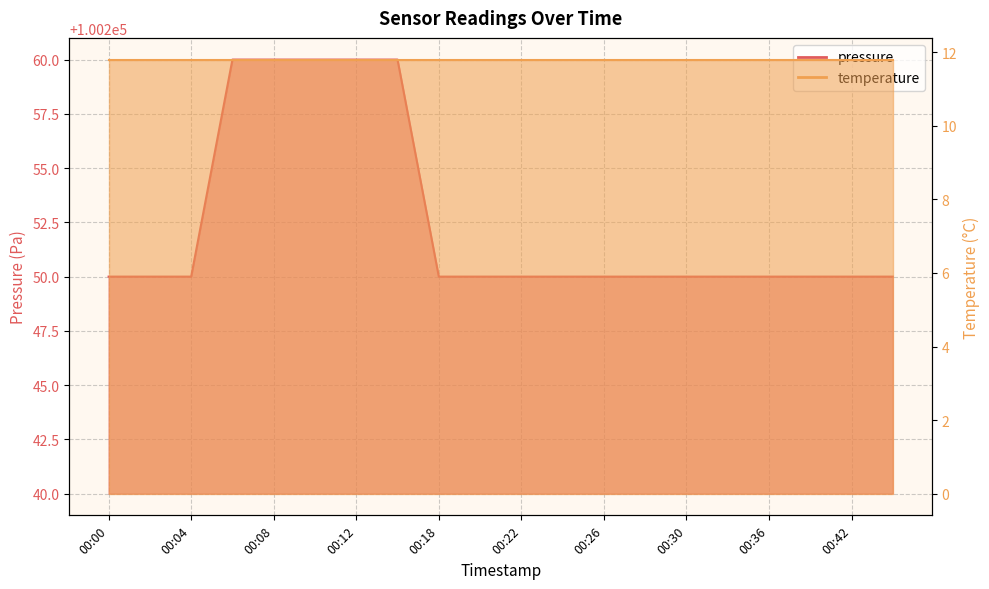

What is the greatest value displayed?

100260